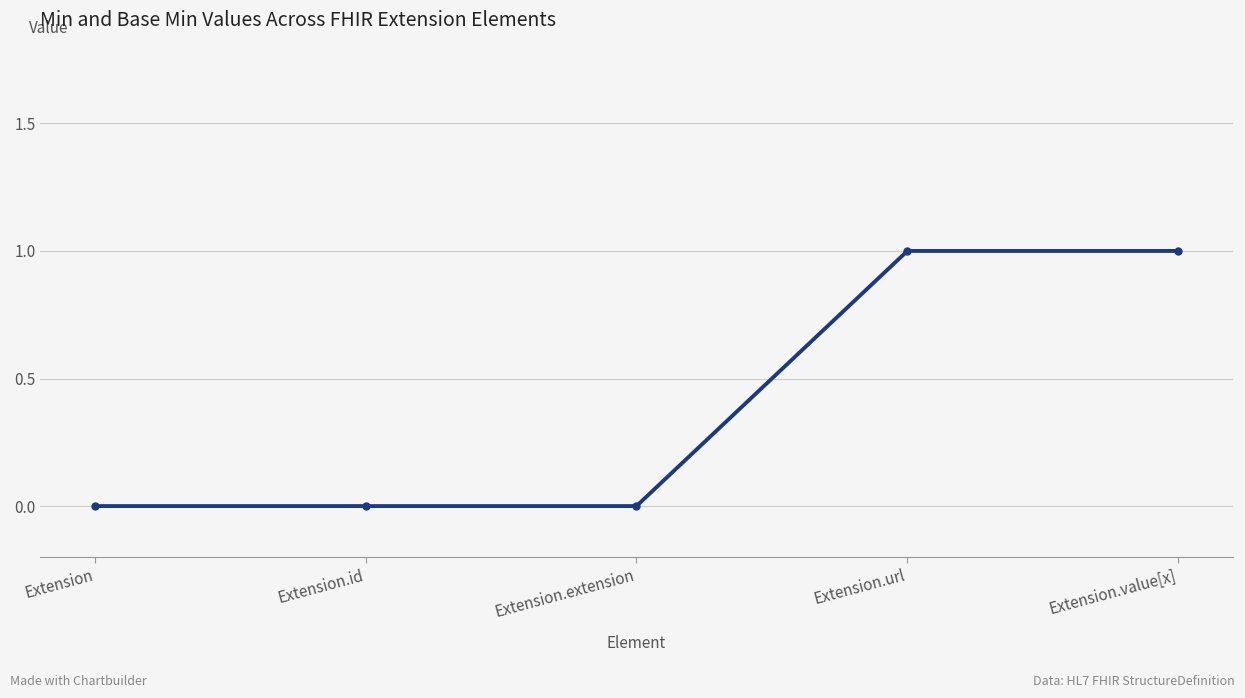

True or false: the data shows 2 at Extension.value[x].

False